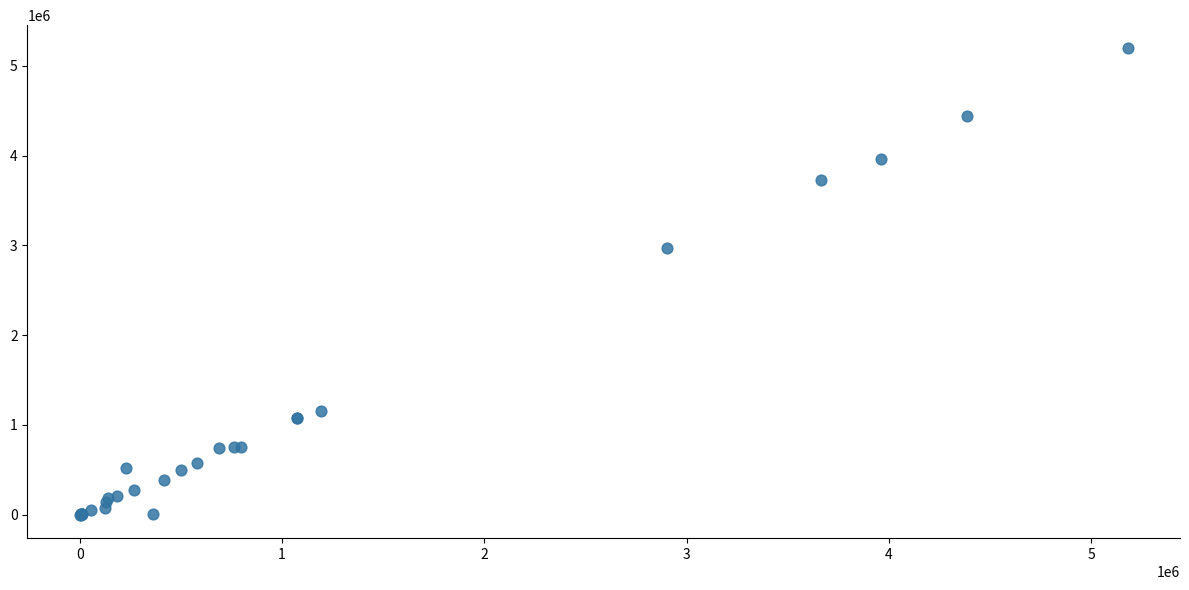

What Y value in the scatter plot is closest to 2596423?

2968807